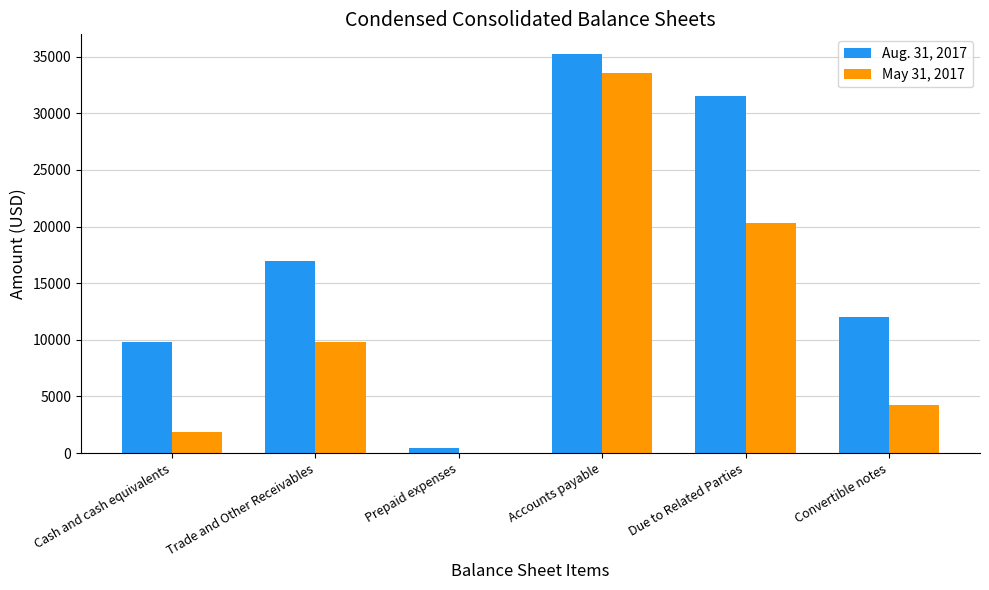

What are all the series names shown in the legend?

Aug. 31, 2017, May 31, 2017